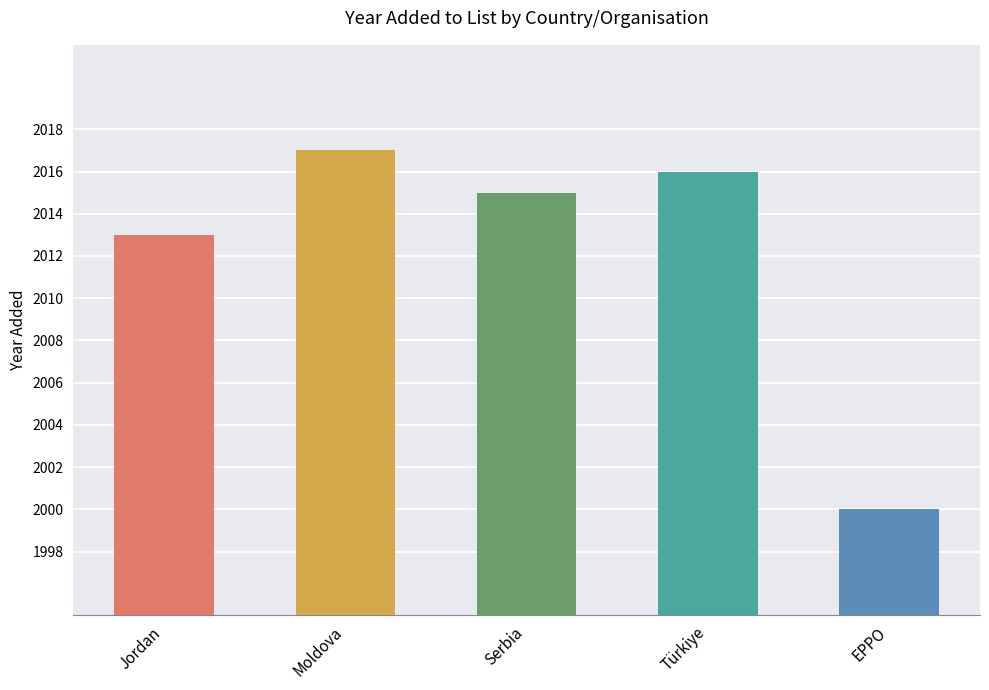

How many data points does each series have?

5